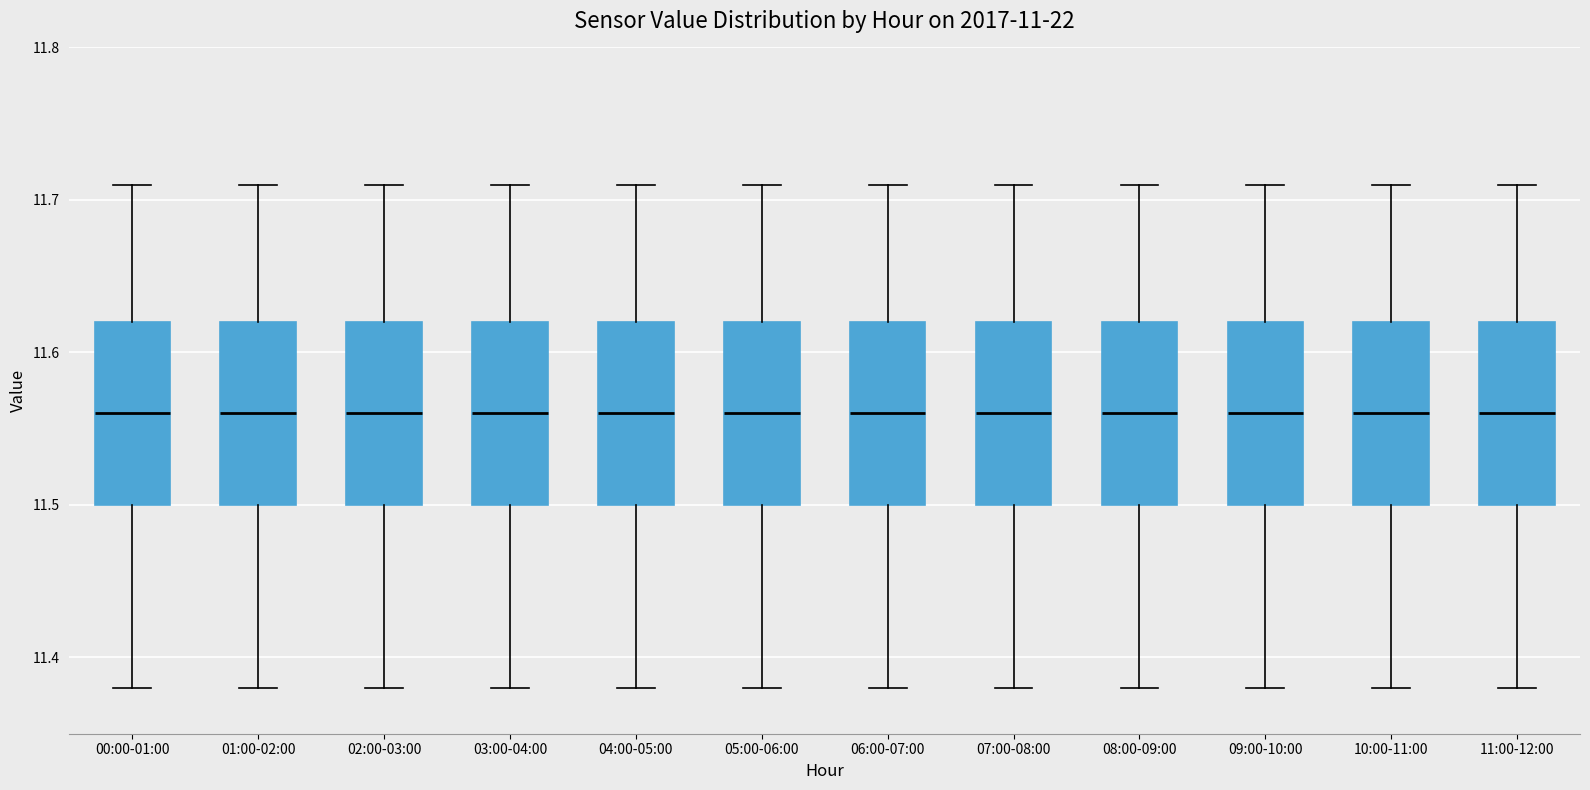

Reading left to right, transcribe this box plot: for each box, give where its median line is, the range the box spans, and where its two whiskers end, as read against the y-axis. The values are not printed on the chart, so give them approximately, as read against the axis.

00:00-01:00: median 11.56, box 11.50 to 11.62, whiskers 11.38 to 11.71
01:00-02:00: median 11.56, box 11.50 to 11.62, whiskers 11.38 to 11.71
02:00-03:00: median 11.56, box 11.50 to 11.62, whiskers 11.38 to 11.71
03:00-04:00: median 11.56, box 11.50 to 11.62, whiskers 11.38 to 11.71
04:00-05:00: median 11.56, box 11.50 to 11.62, whiskers 11.38 to 11.71
05:00-06:00: median 11.56, box 11.50 to 11.62, whiskers 11.38 to 11.71
06:00-07:00: median 11.56, box 11.50 to 11.62, whiskers 11.38 to 11.71
07:00-08:00: median 11.56, box 11.50 to 11.62, whiskers 11.38 to 11.71
08:00-09:00: median 11.56, box 11.50 to 11.62, whiskers 11.38 to 11.71
09:00-10:00: median 11.56, box 11.50 to 11.62, whiskers 11.38 to 11.71
10:00-11:00: median 11.56, box 11.50 to 11.62, whiskers 11.38 to 11.71
11:00-12:00: median 11.56, box 11.50 to 11.62, whiskers 11.38 to 11.71